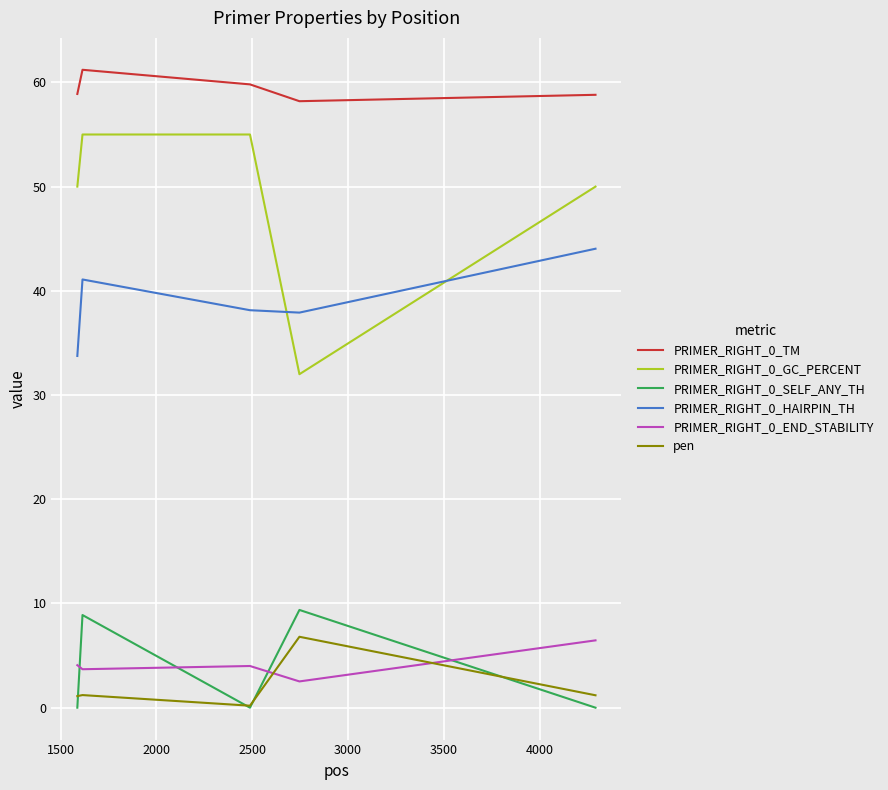

Does the chart display data point markers on the line(s)?

No